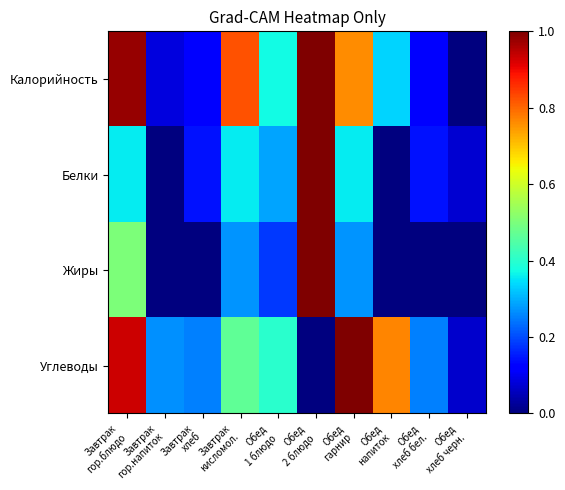

What is the total value across all series at Завтрак
гор.напиток?

0.3